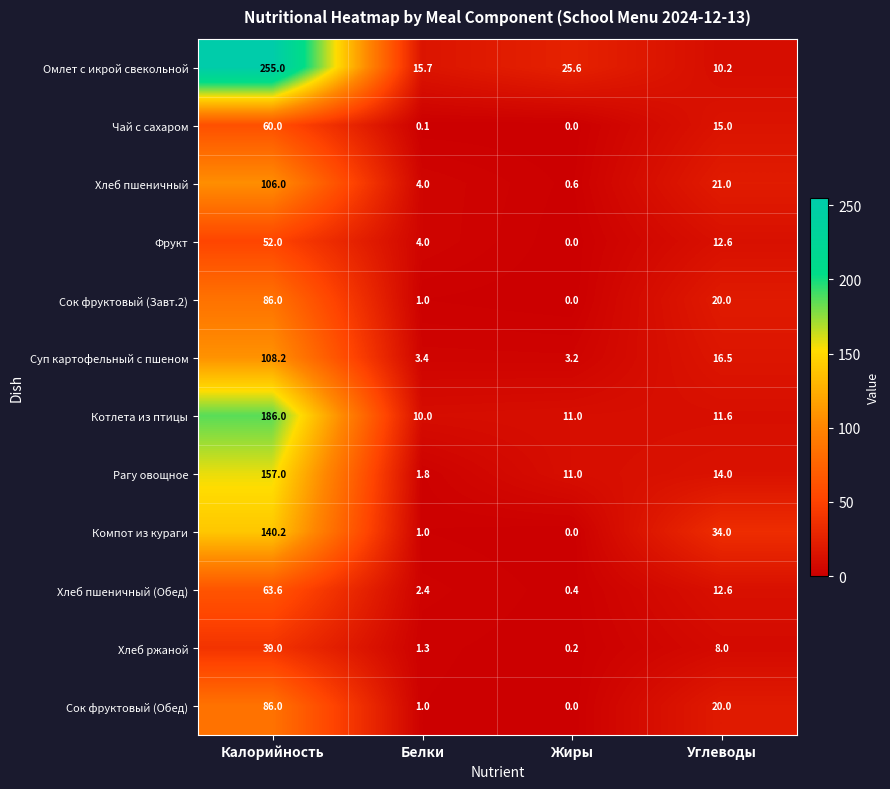

What is the difference between the second highest and minimum values in the Хлеб пшеничный (Обед) series?

12.2